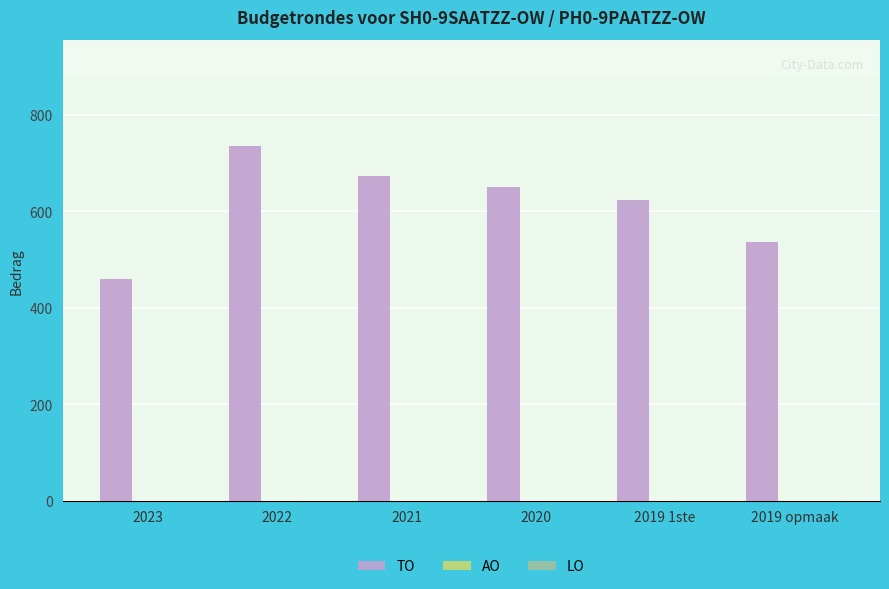

Approximately how many times larger is the value at 2023 compared to 2022?

0.6